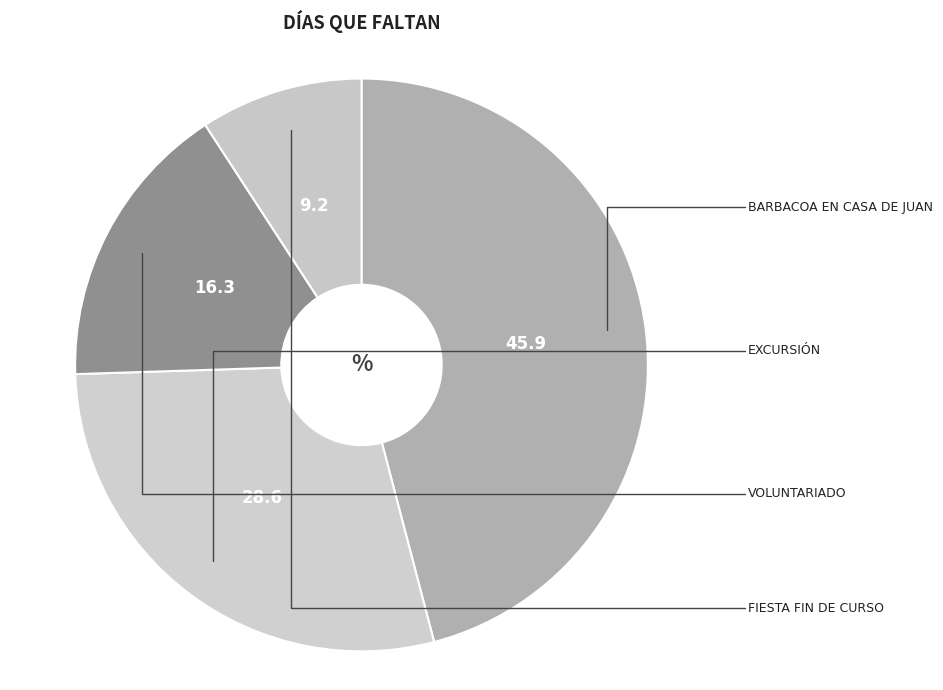

Is there any slice that represents more than half of the pie?

No